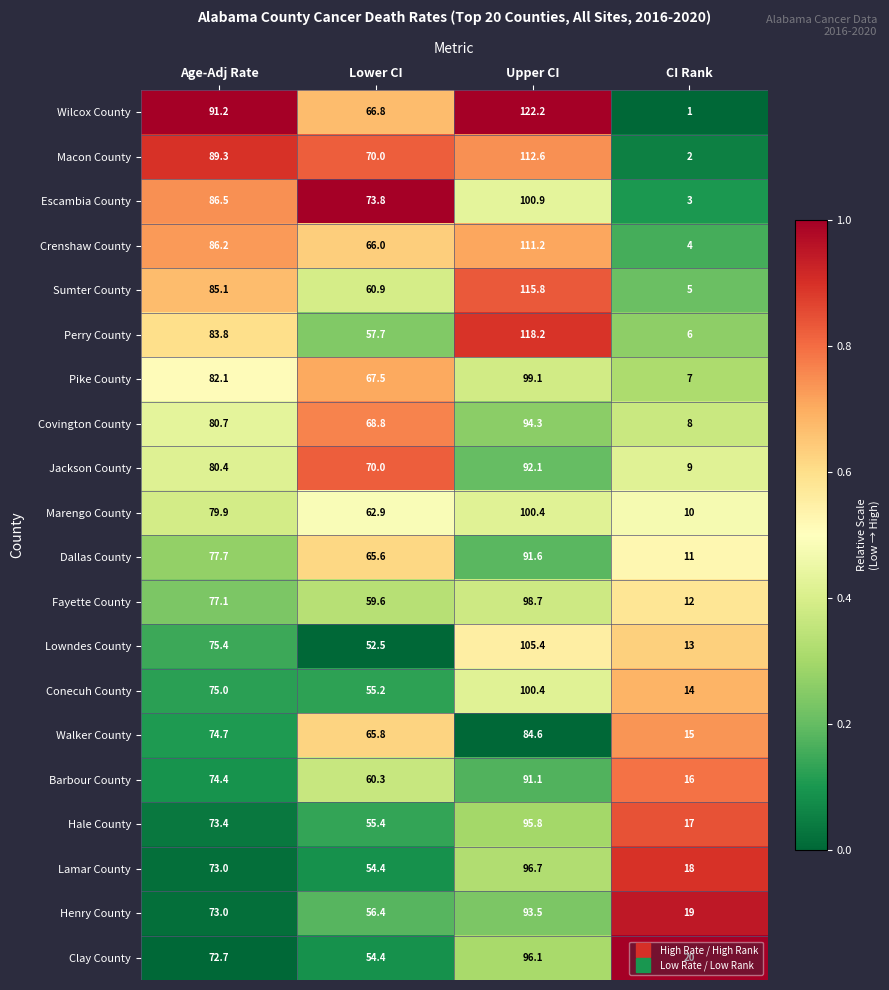

At which category is the sum across all series the highest?

Upper CI